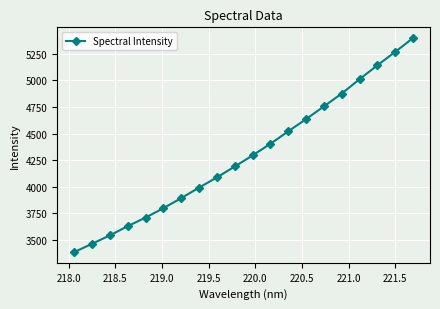

True or false: the data has more than 1 interior local peaks.

False